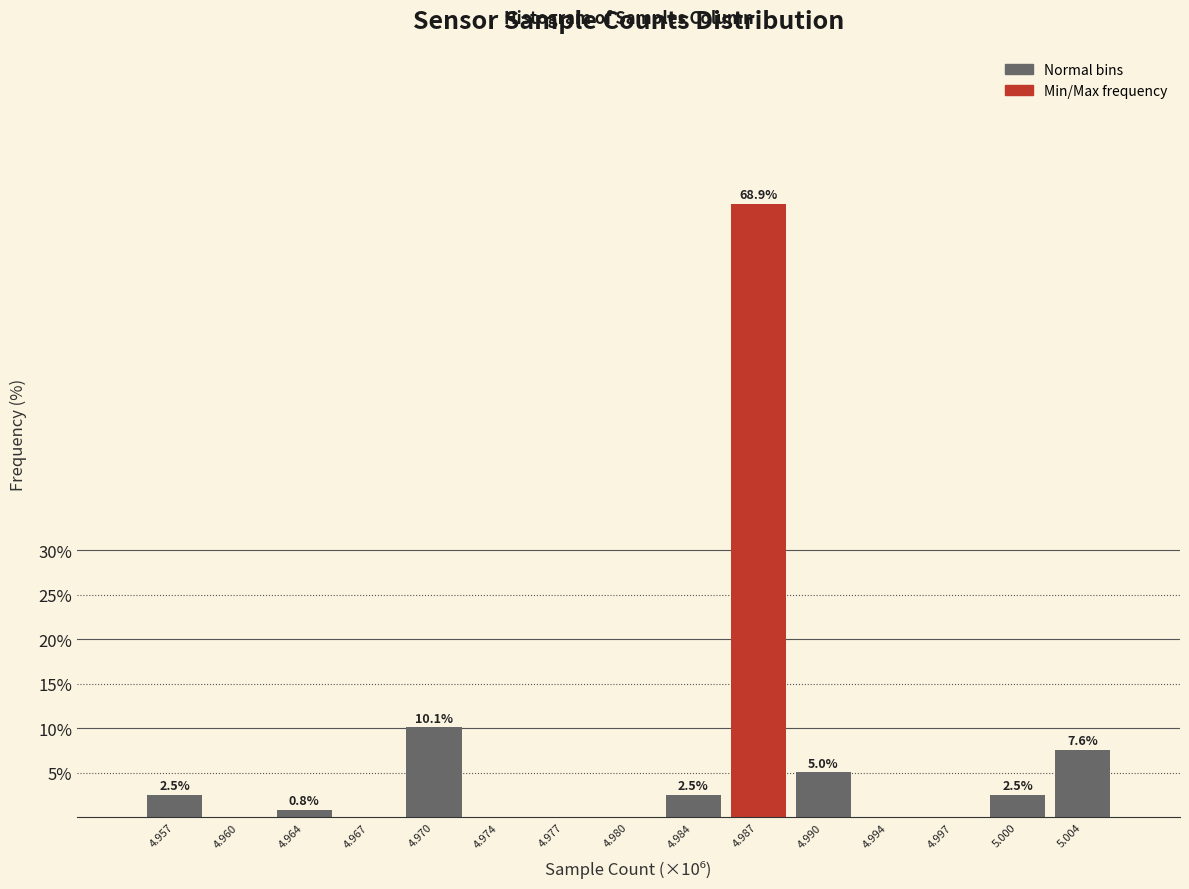

Reading left to right, transcribe all the data shown in this chart.

4.957=2.5	4.960=0.0	4.964=0.8	4.967=0.0	4.970=10.1	4.974=0.0	4.977=0.0	4.980=0.0	4.984=2.5	4.987=68.9	4.990=5.0	4.994=0.0	4.997=0.0	5.000=2.5	5.004=7.6